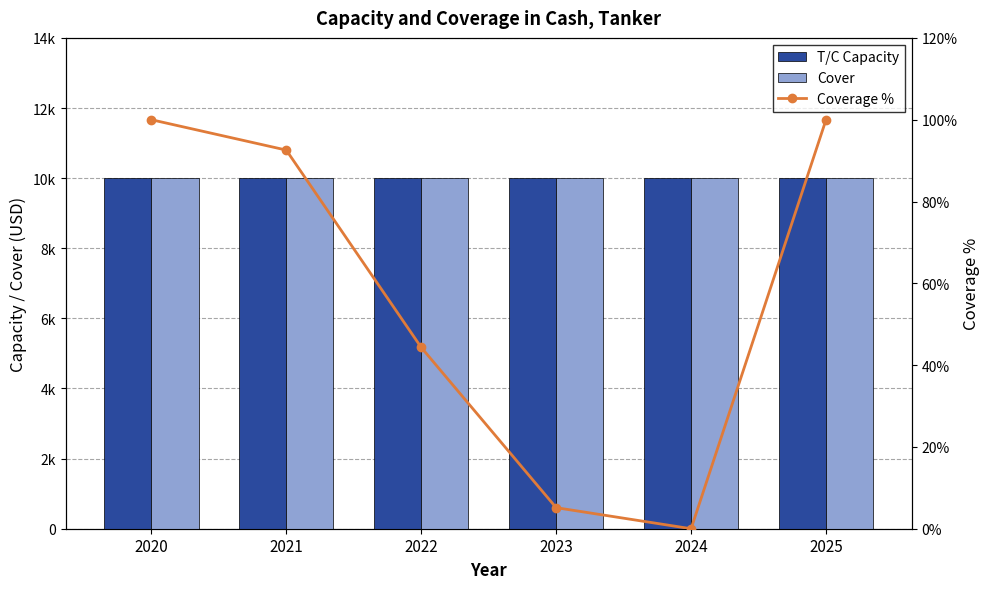

What is the maximum value for T/C Capacity?

10000.0